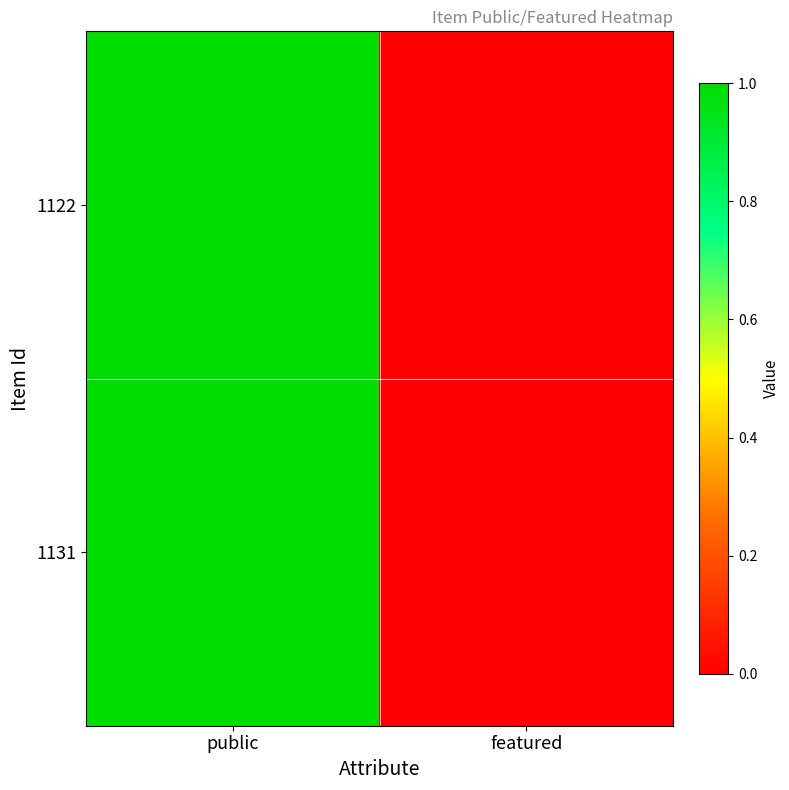

How many series are shown in this chart?

2